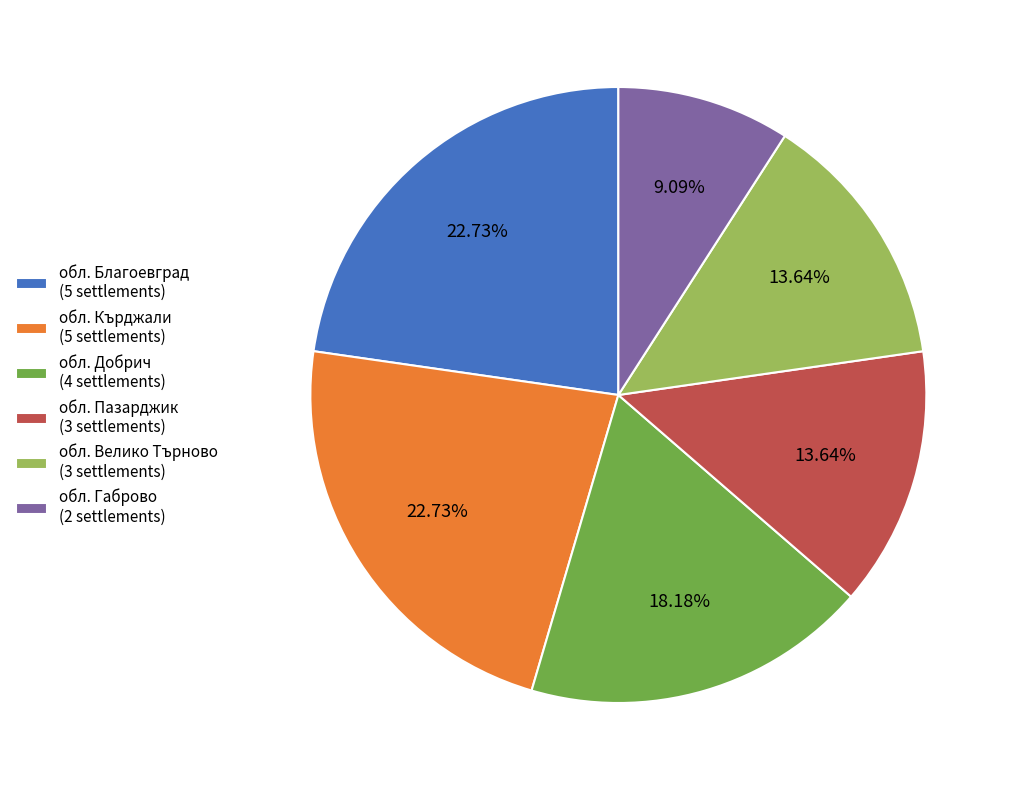

Which category has the smallest portion of the pie?

обл. Габрово (2 settlements)